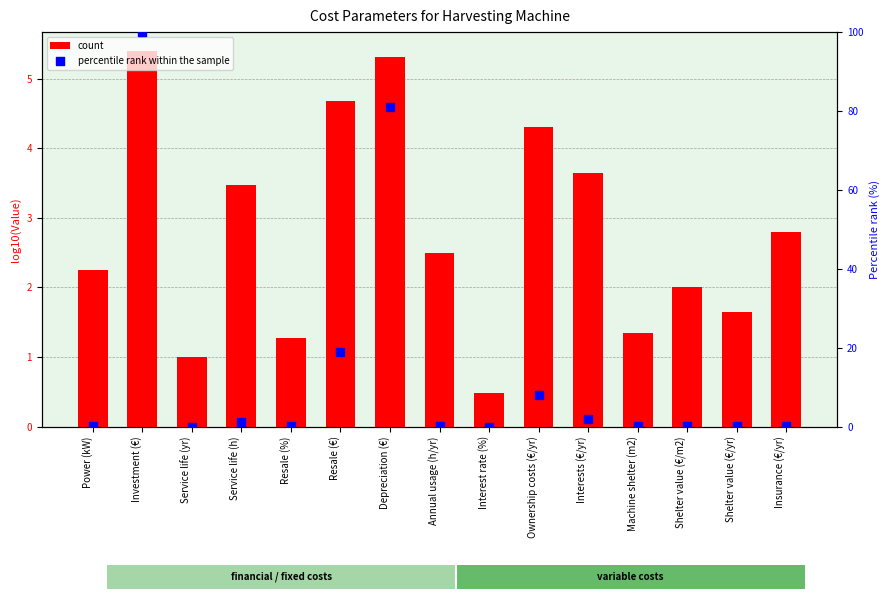

At which category is the sum across all series the highest?

Investment (€)